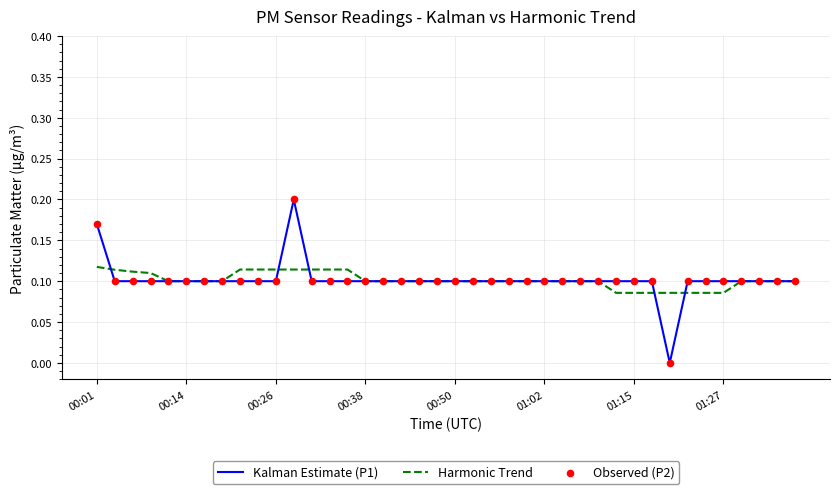

At how many categories does at least one series exceed 0?

40